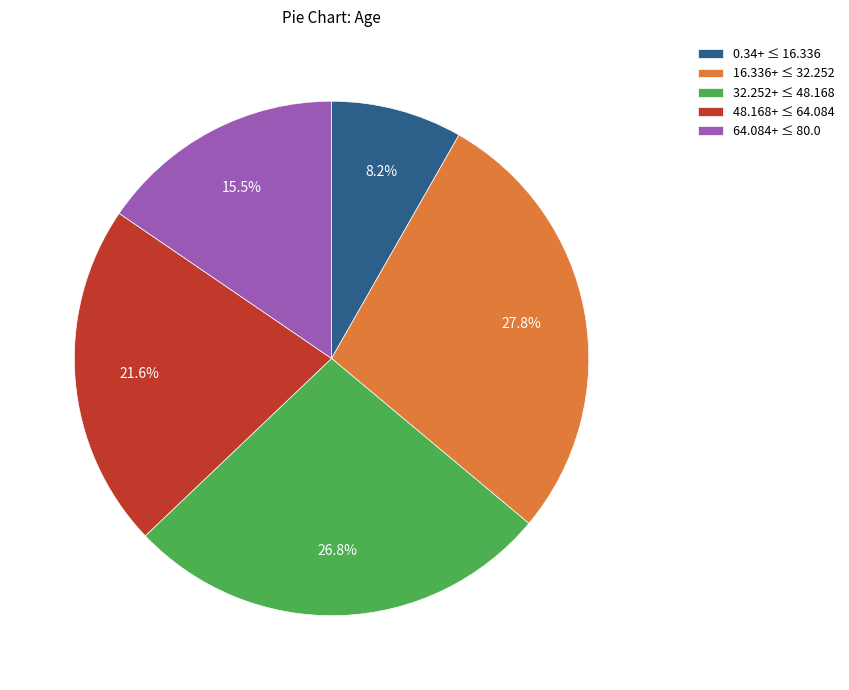

Is the sum of 16.336+ ≤ 32.252 and 32.252+ ≤ 48.168 greater than half?

Yes